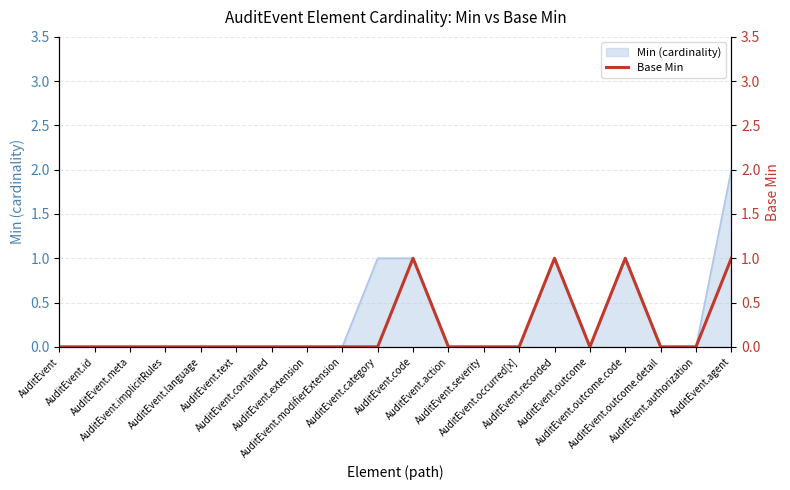

How many values are above zero?

4